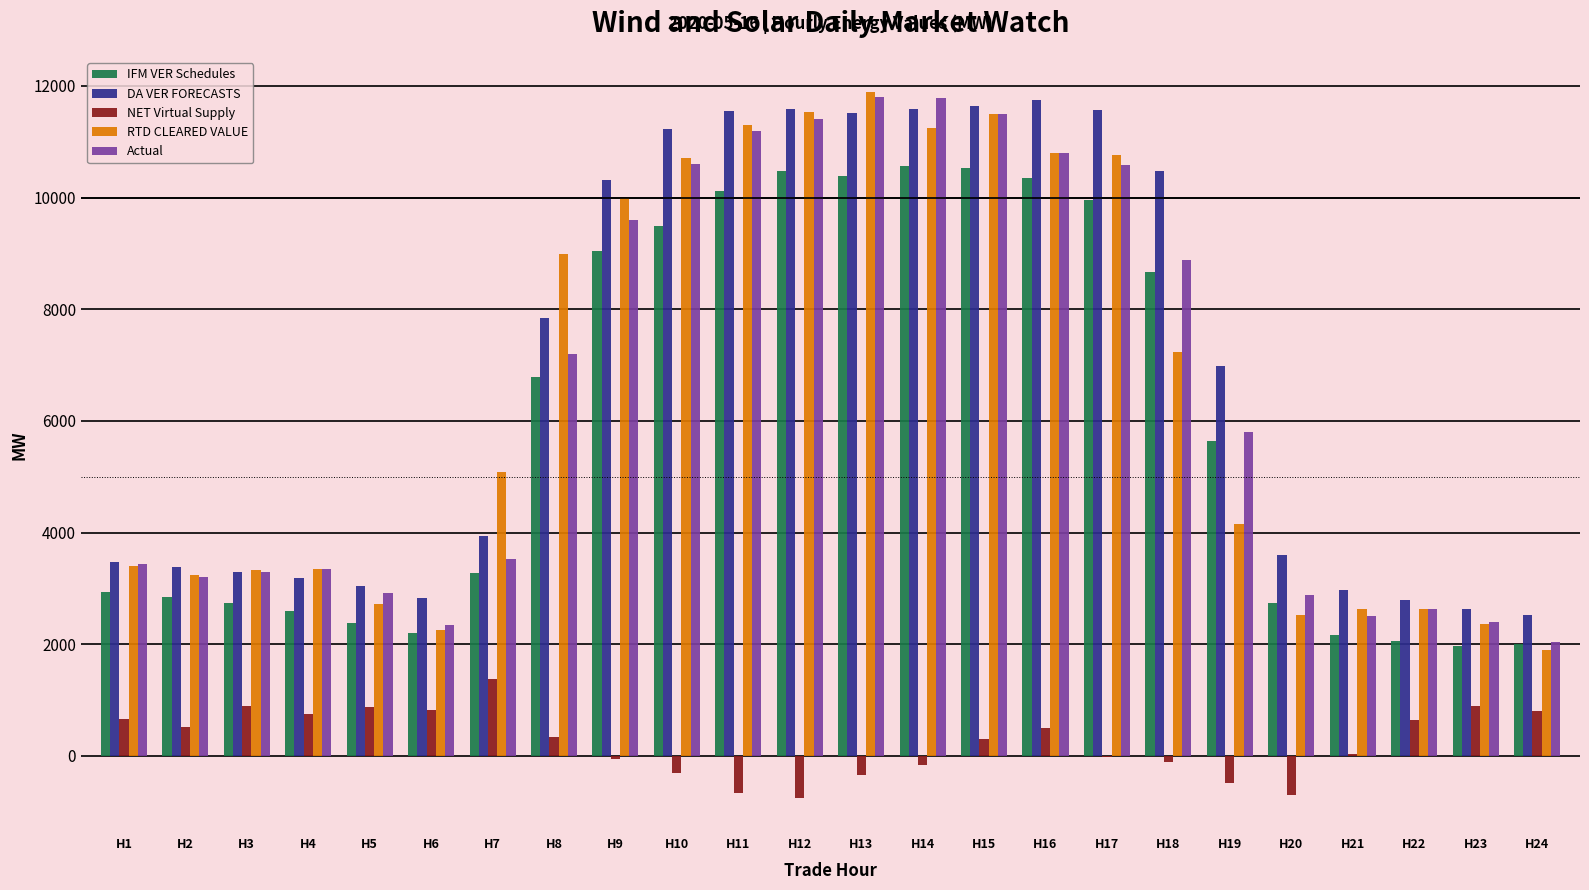

Is it true that RTD CLEARED VALUE equals 14649.0 at H16?

False